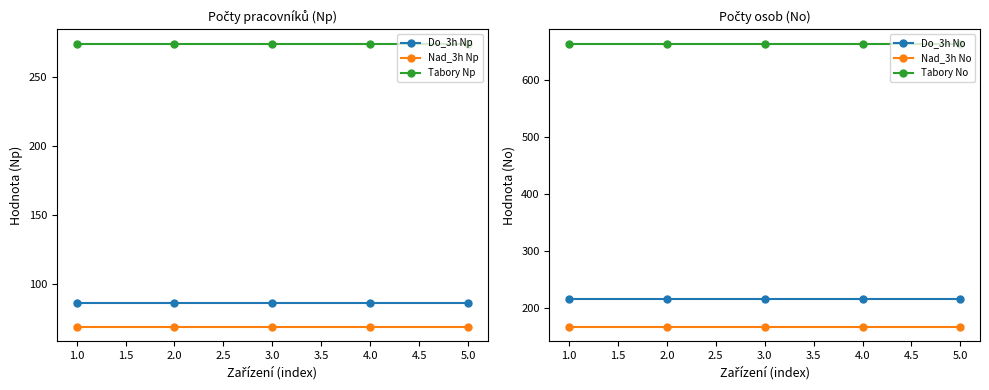

Which series has the largest range (max minus min)?

Do_3h Np